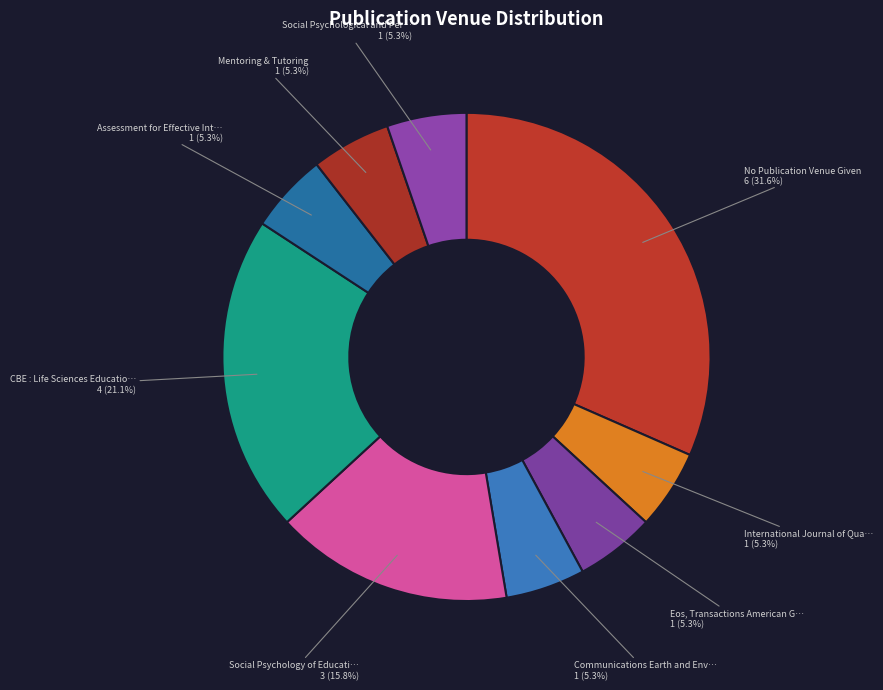

Rank the categories by value from highest to lowest.

No Publication Venue Given, CBE : Life Sciences Education, Social Psychology of Education, International Journal of Quantitative Research, Eos, Transactions American Geophysical Union, Communications Earth and Environment, Assessment for Effective Intervention, Mentoring & Tutoring, Social Psychological and Personality Science